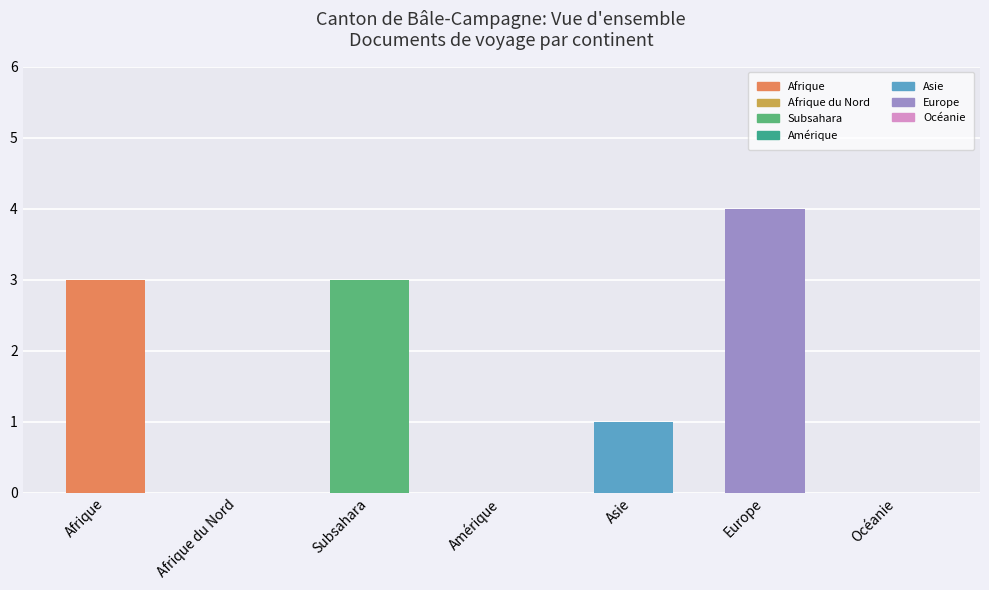

The Fins de lorganisation du départ (col7) series shows 13 at Afrique. True or false?

False